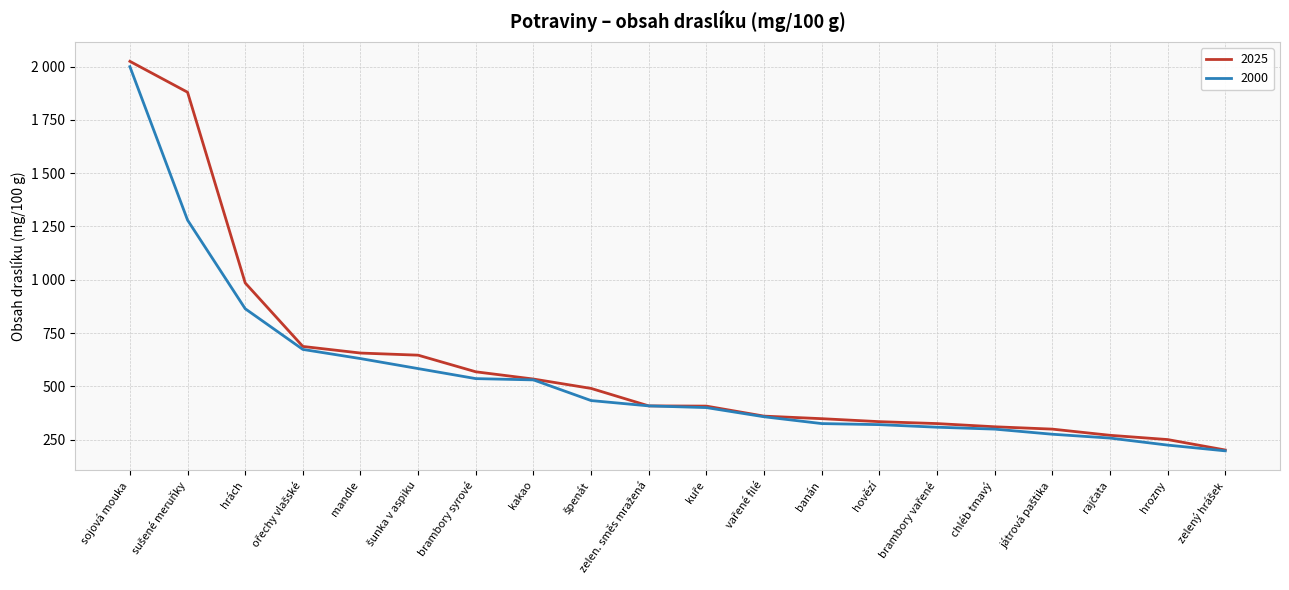

What are all the series names shown in the legend?

2025, 2000